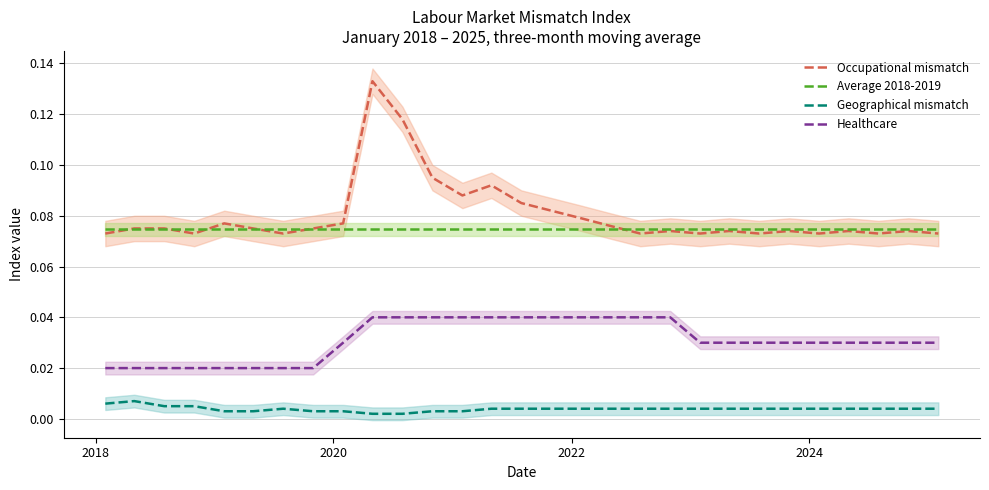

True or false: Occupational mismatch and Healthcare cross at least once.

False